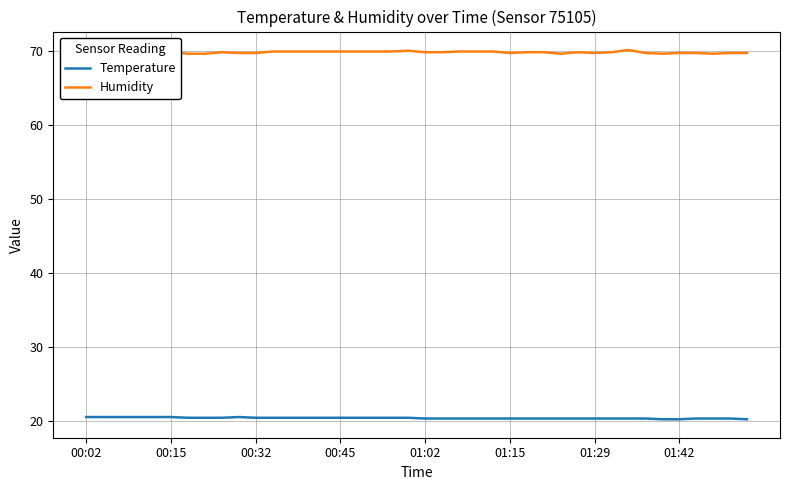

Which category has the lowest value in the Humidity series?

00:02